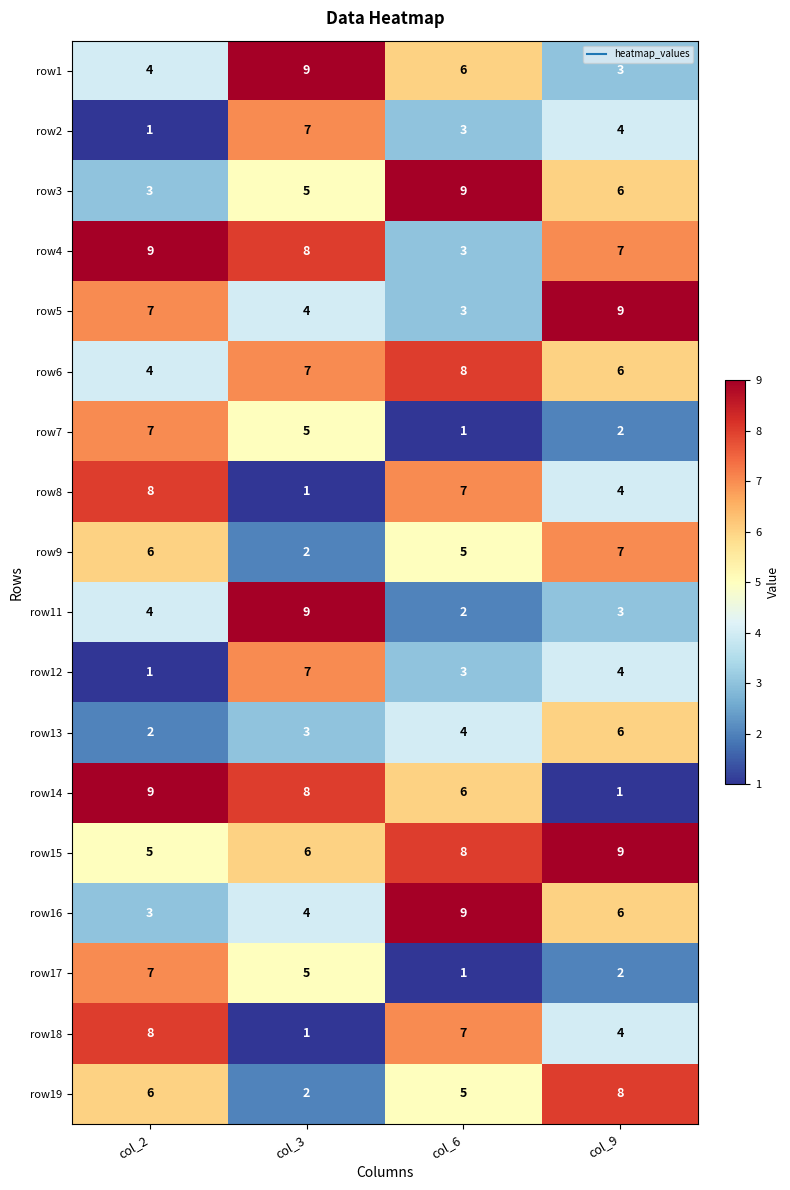

Count the number of categories in the chart.

4